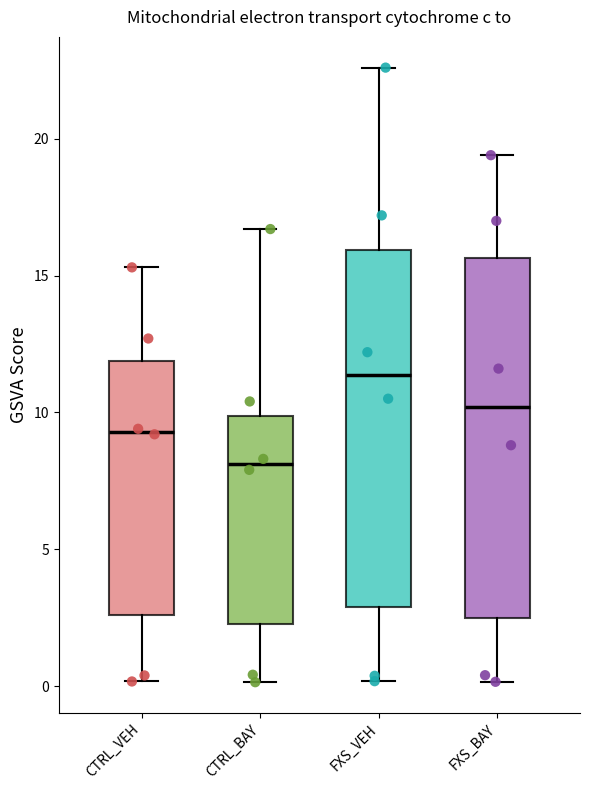

Which box's median line is the lowest?

CTRL_BAY